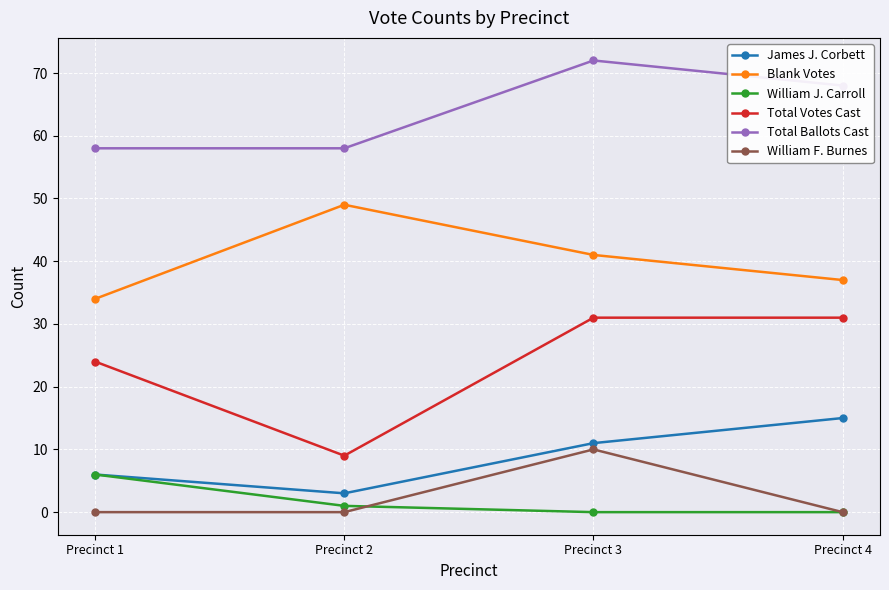

How many interior local valleys does the James J. Corbett series have?

1